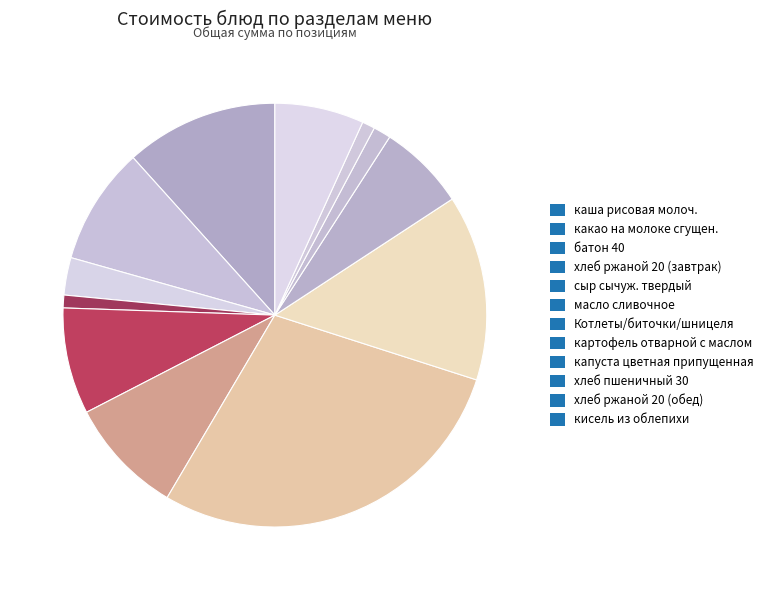

How many slices are in this pie chart?

12